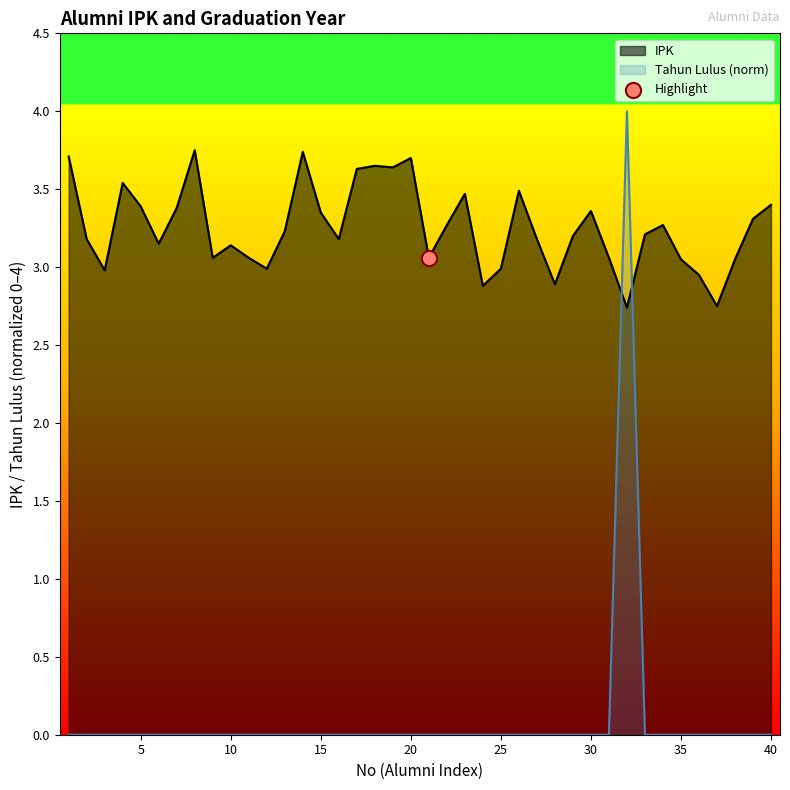

Which series has the widest spread of Y values?

Tahun Lulus (norm)